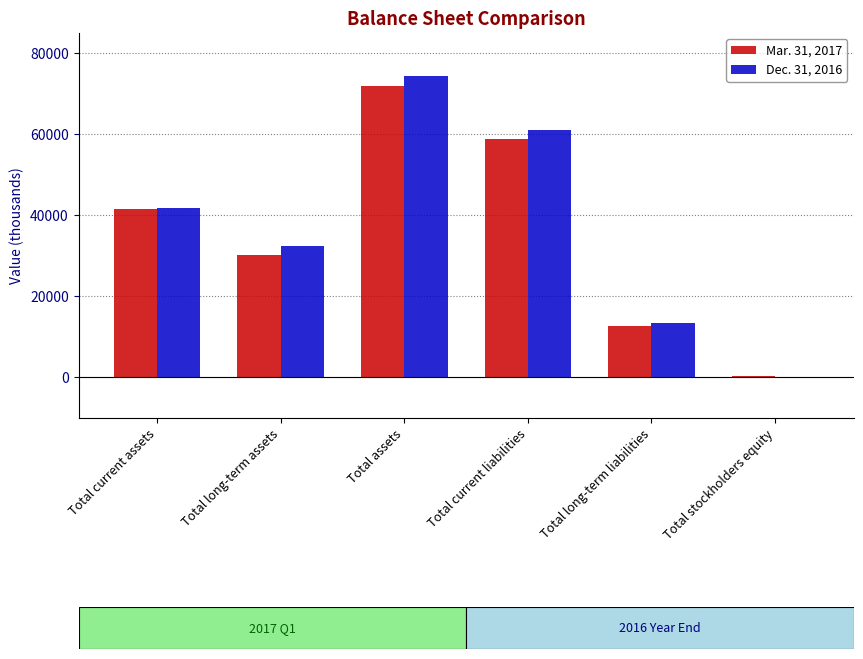

Is the value of Mar. 31, 2017 at Total assets greater than the value of Dec. 31, 2016 at Total current assets?

Yes